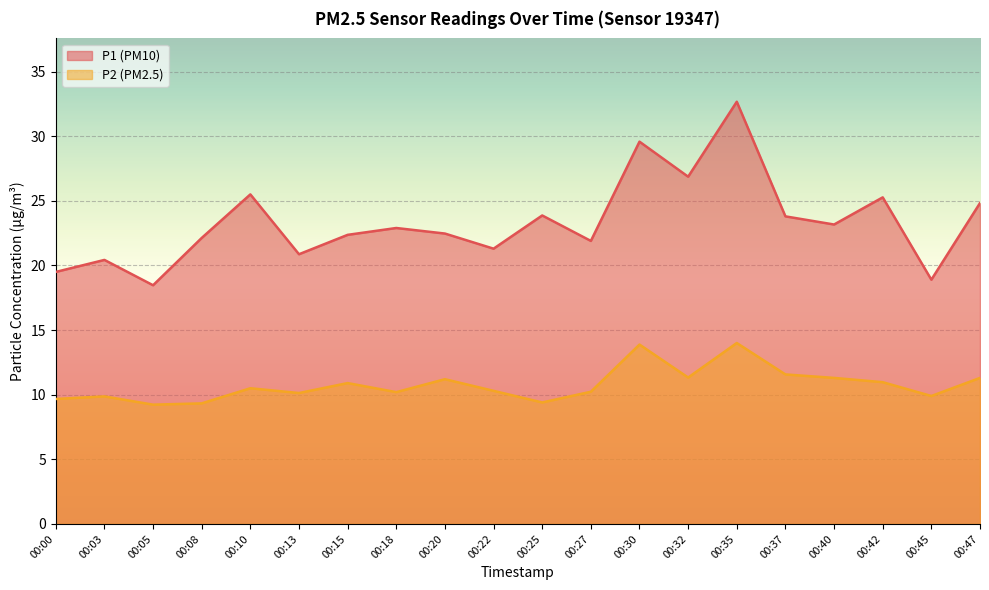

What is the total value across all series at 00:32?

38.2